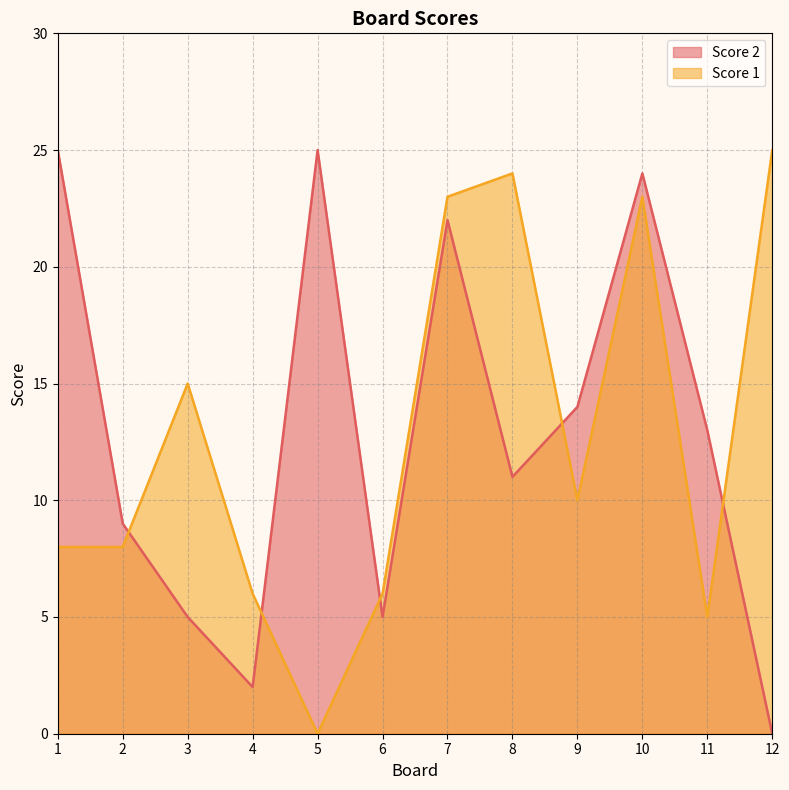

Does the chart display data point markers on the line(s)?

No